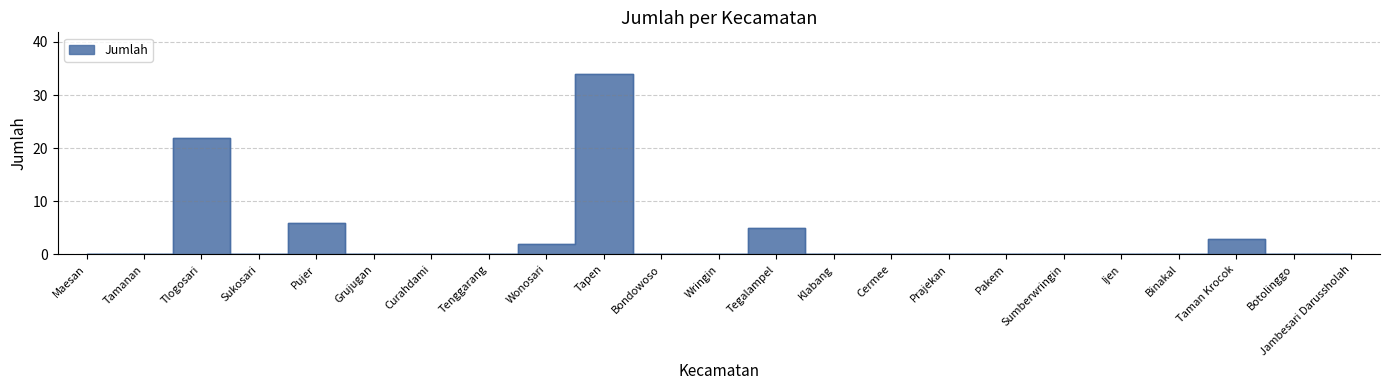

The value at Curahdami is -23. True or false?

False